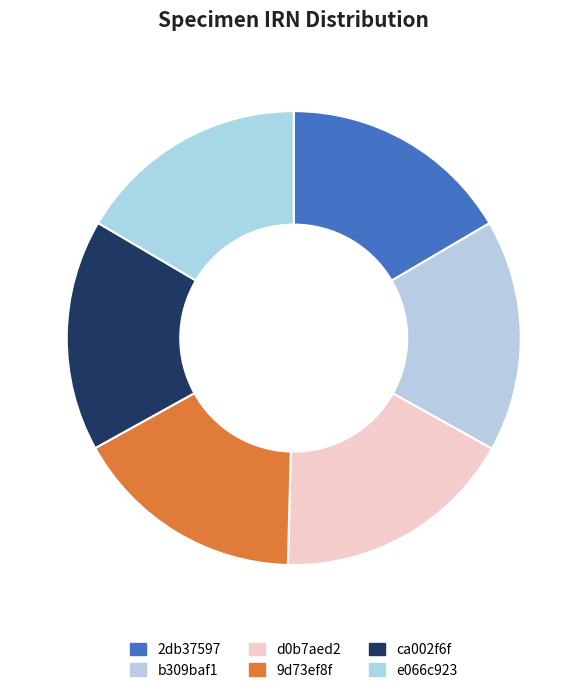

Combined, what portion of the pie is 9d73ef8f and ca002f6f?

33.1%